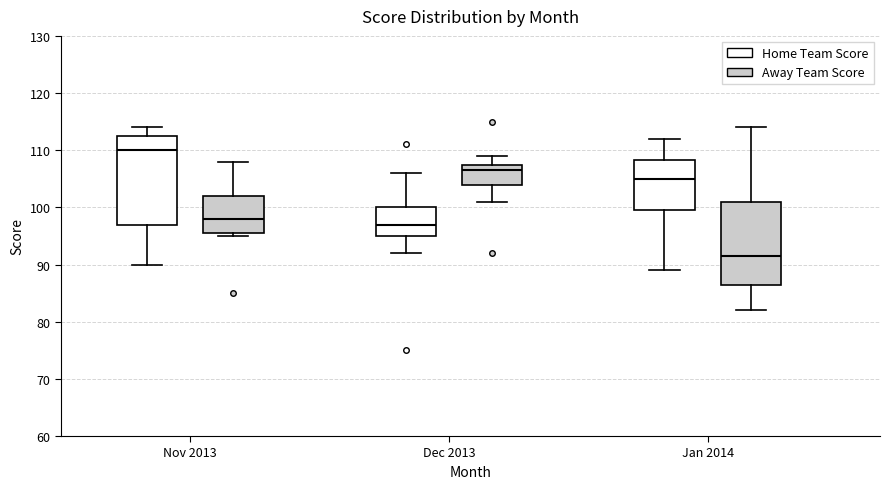

Where does the median line of the box for Dec 2013 (Home Team Score) sit on the y-axis? The values are not printed on the chart, so give them approximately, as read against the axis.

97